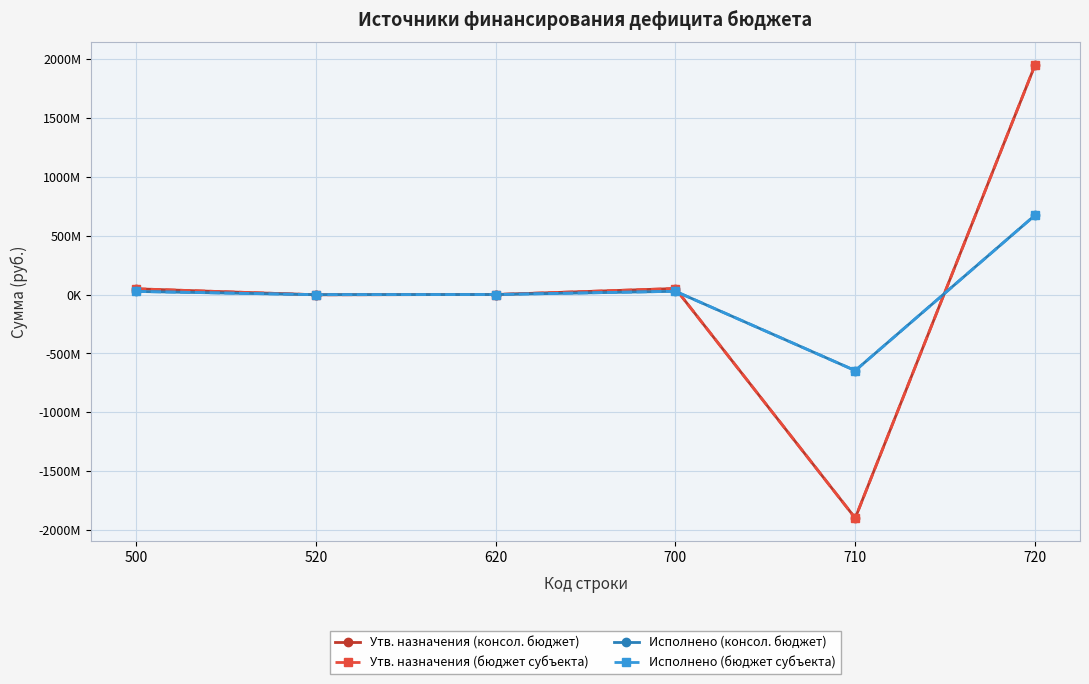

Is this an area chart (filled region under the line)?

No